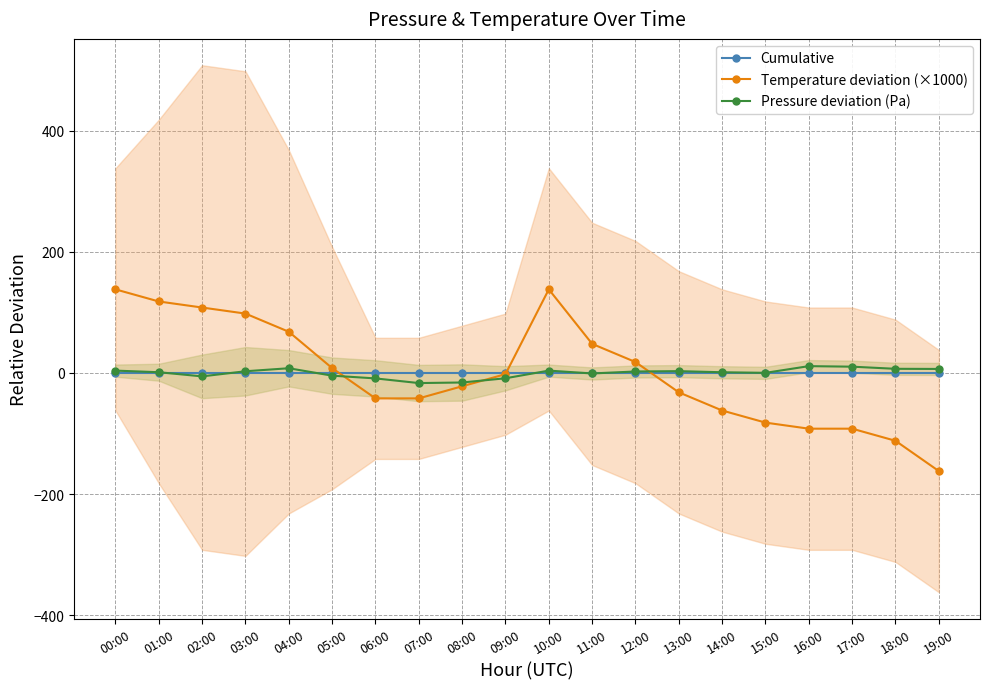

How many negative values does the Temperature deviation (×1000) series have?

11